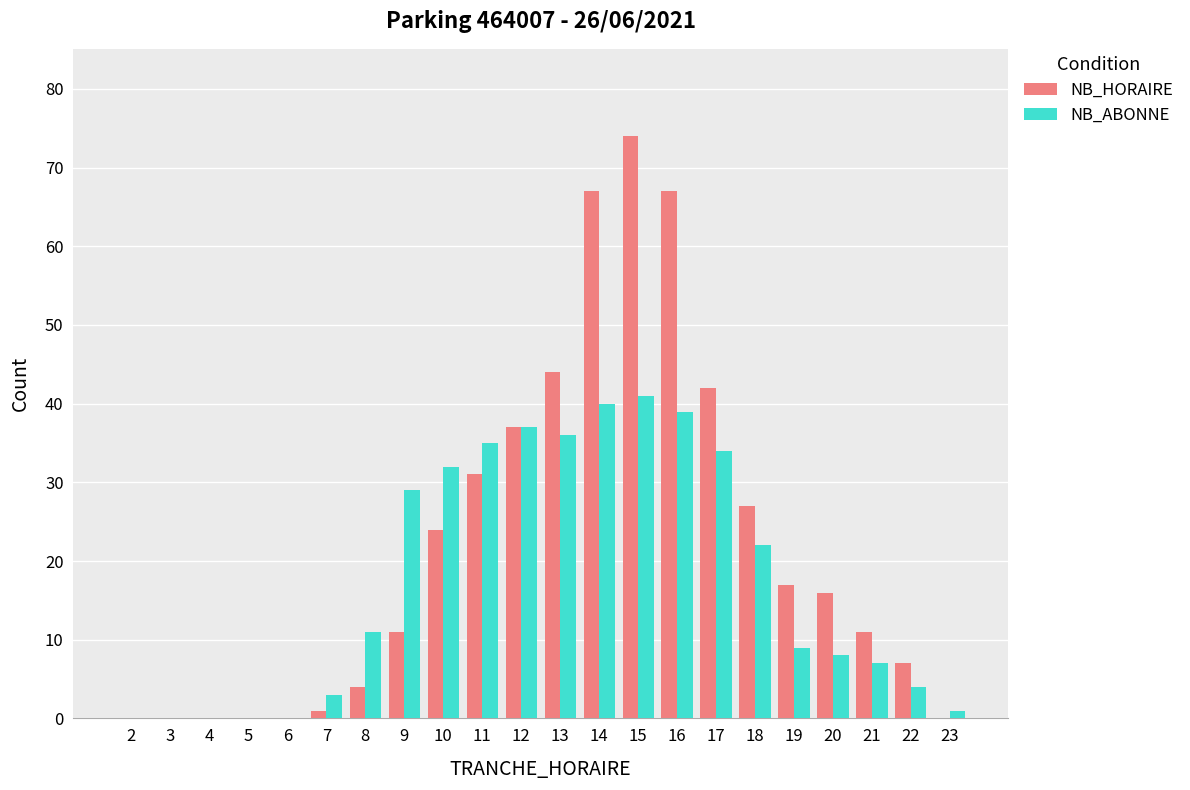

Count the number of categories in the chart.

22